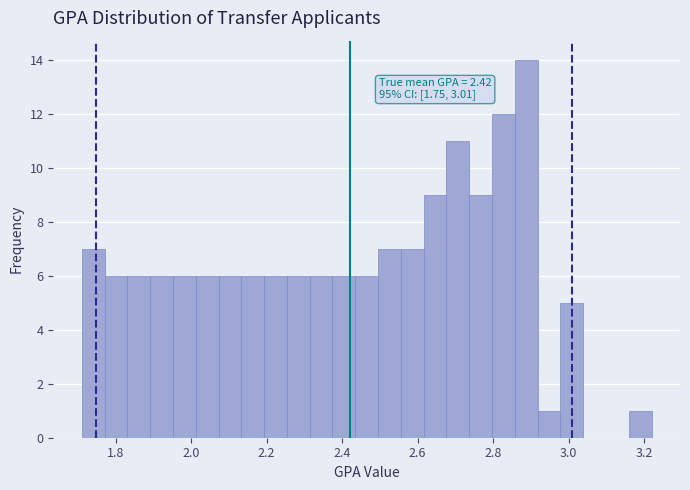

Read against the x-axis, roughly where is the centre of the tallest bar?

2.88